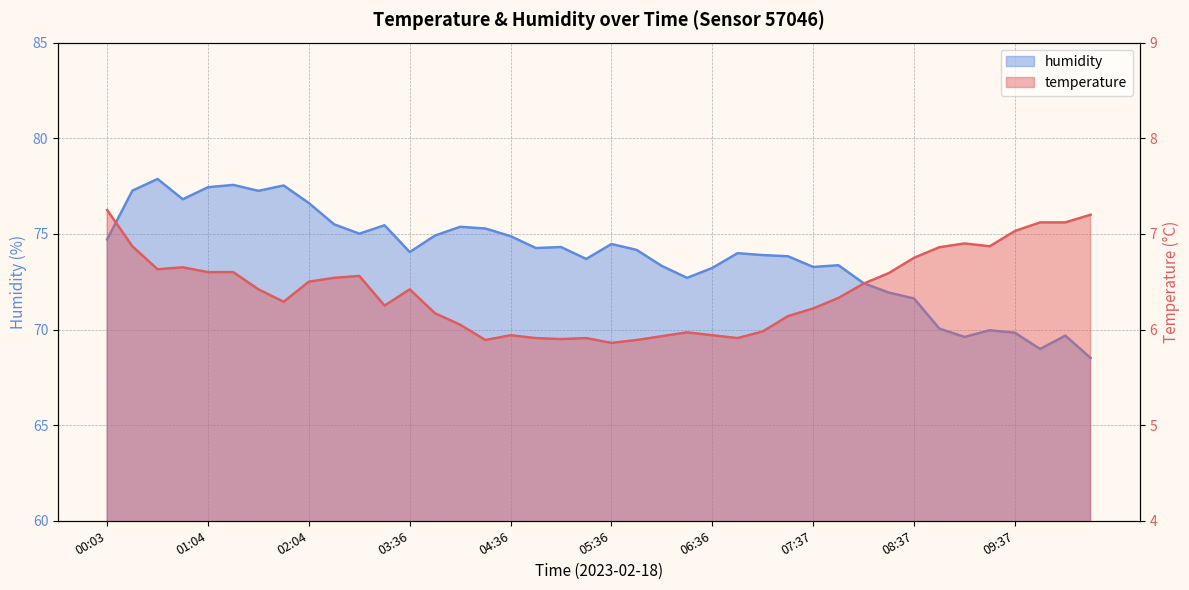

Is it true that temperature equals 6.2 at 03:51?

True